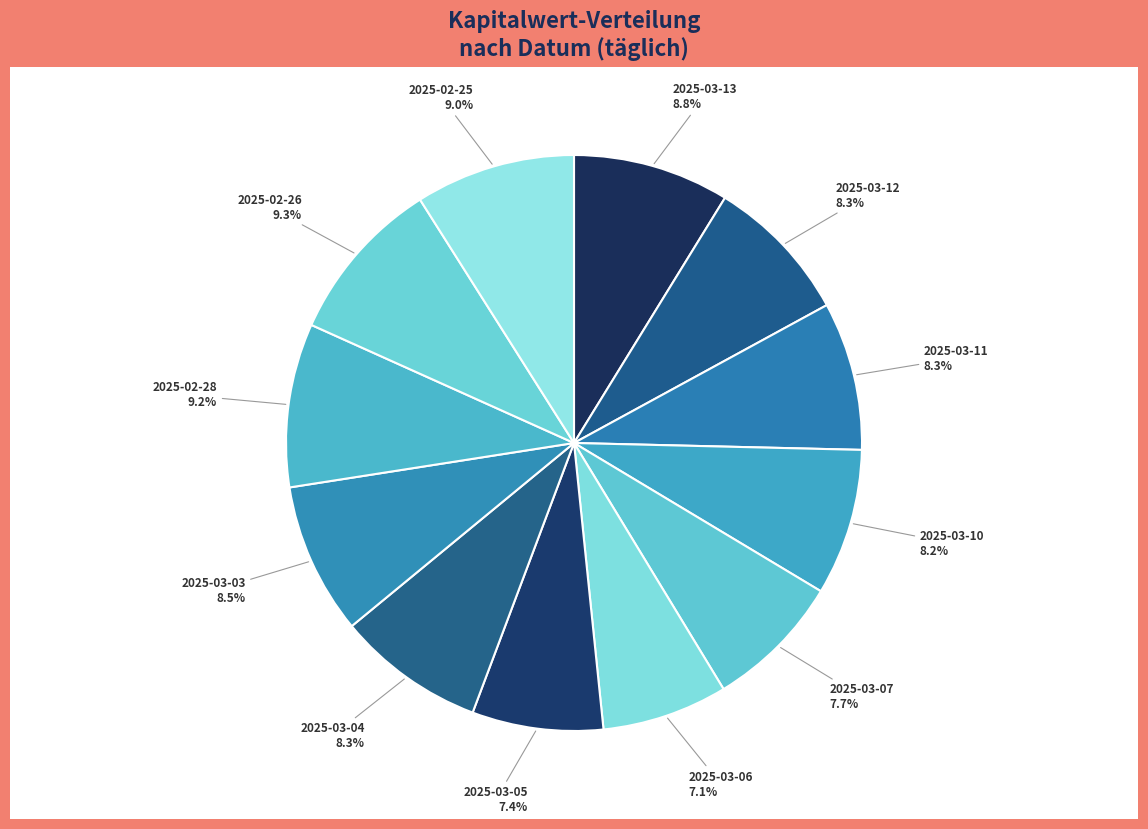

What is the ratio of the value at 2025-03-07 to the value at 2025-03-05?

1.0